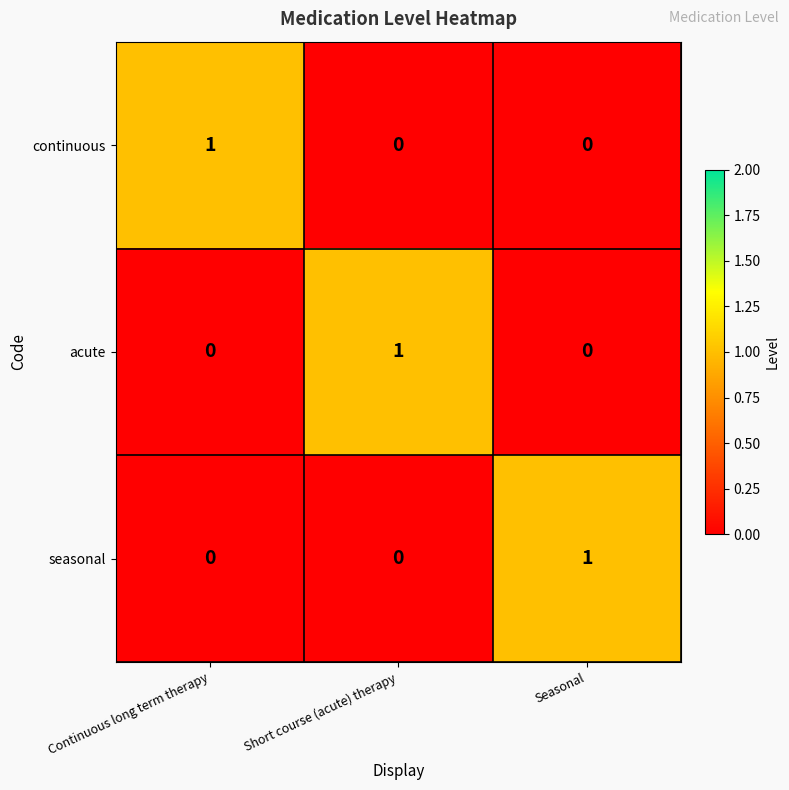

At how many categories does at least one series exceed 0?

3